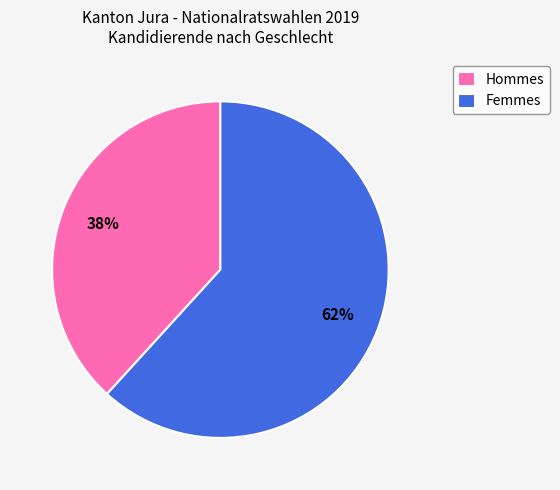

How many segments does this pie chart have?

2